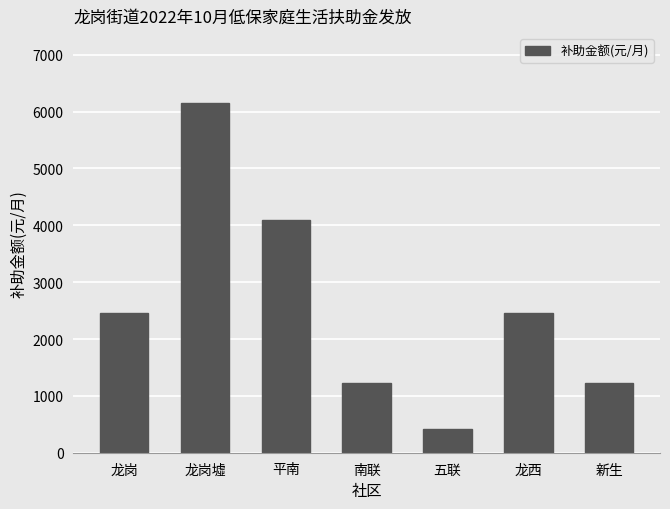

What position from the right is 龙岗?

7